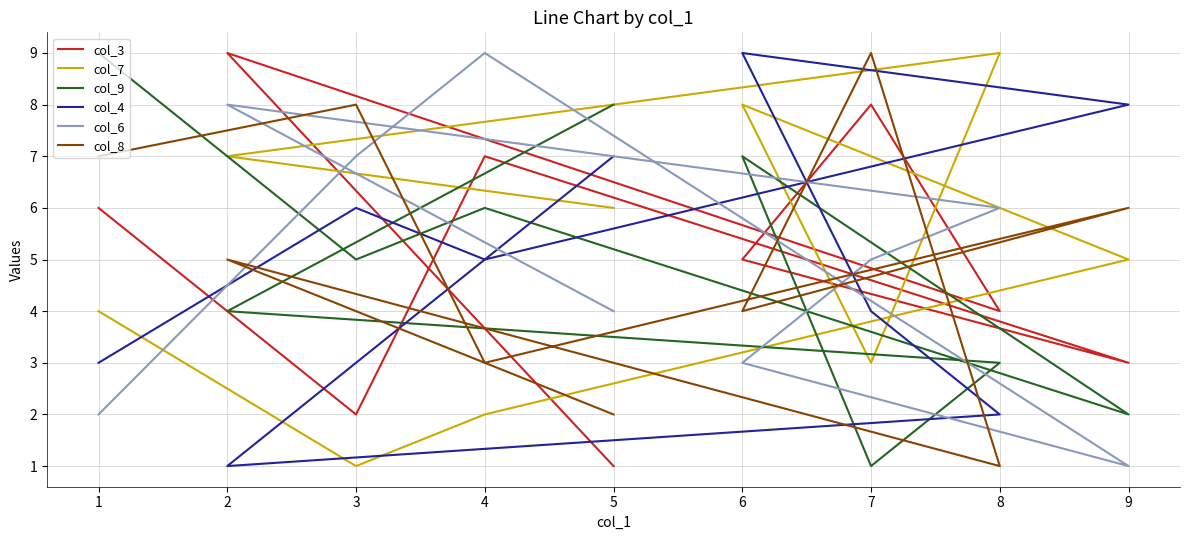

What is the minimum value for col_9?

1